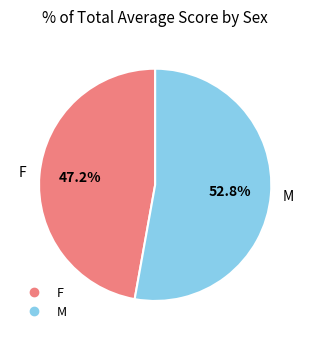

Is there any slice that represents more than half of the pie?

Yes